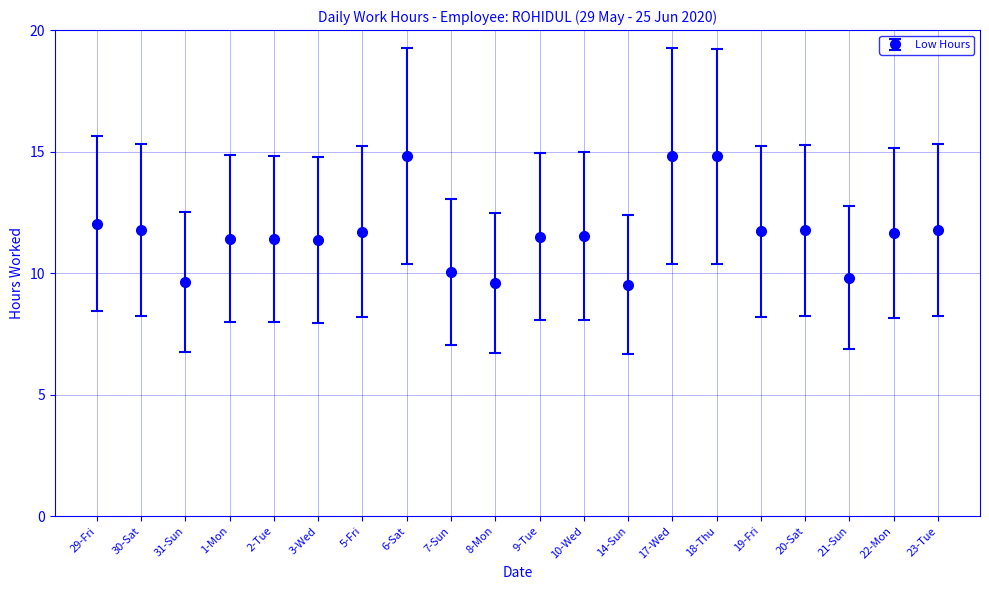

Where is the first local minimum?

31-Sun